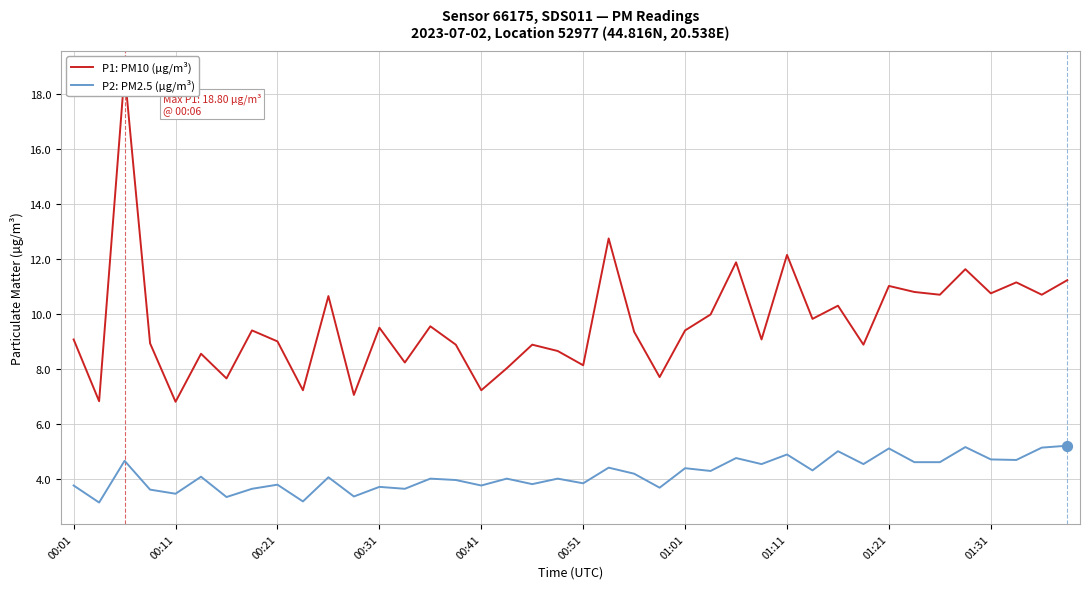

What is the highest value of the P2: PM2.5 (µg/m³) series?

5.2